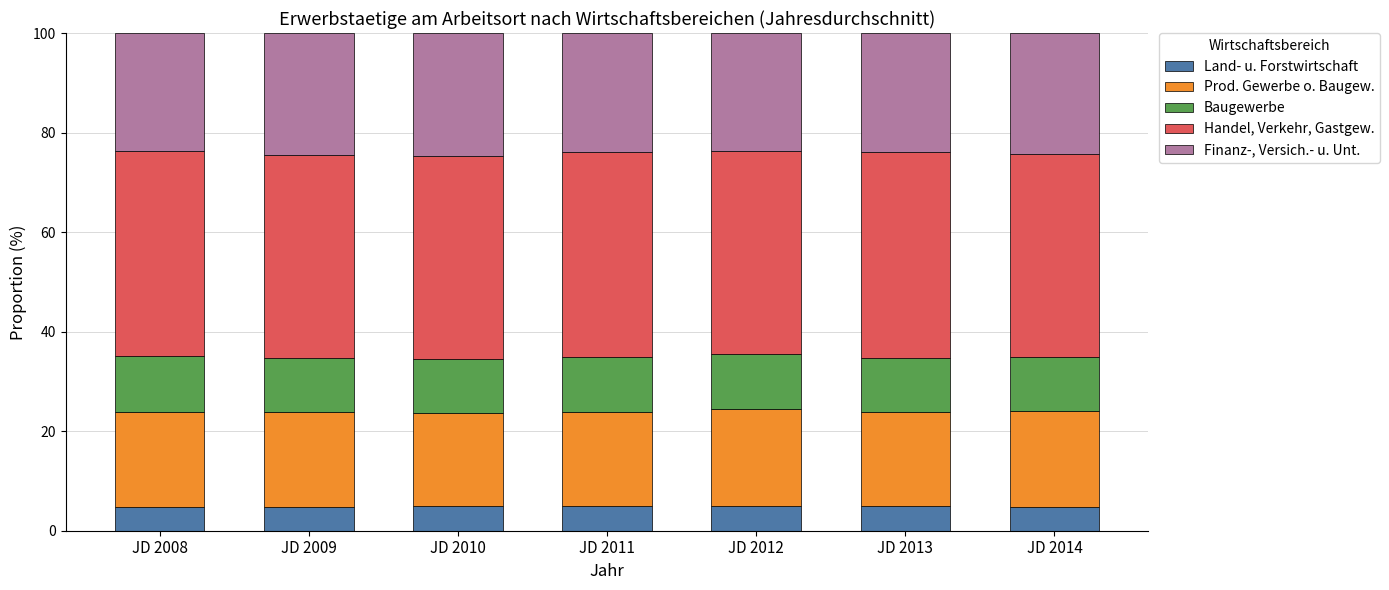

What is the total value across all series at JD 2014?

100.0